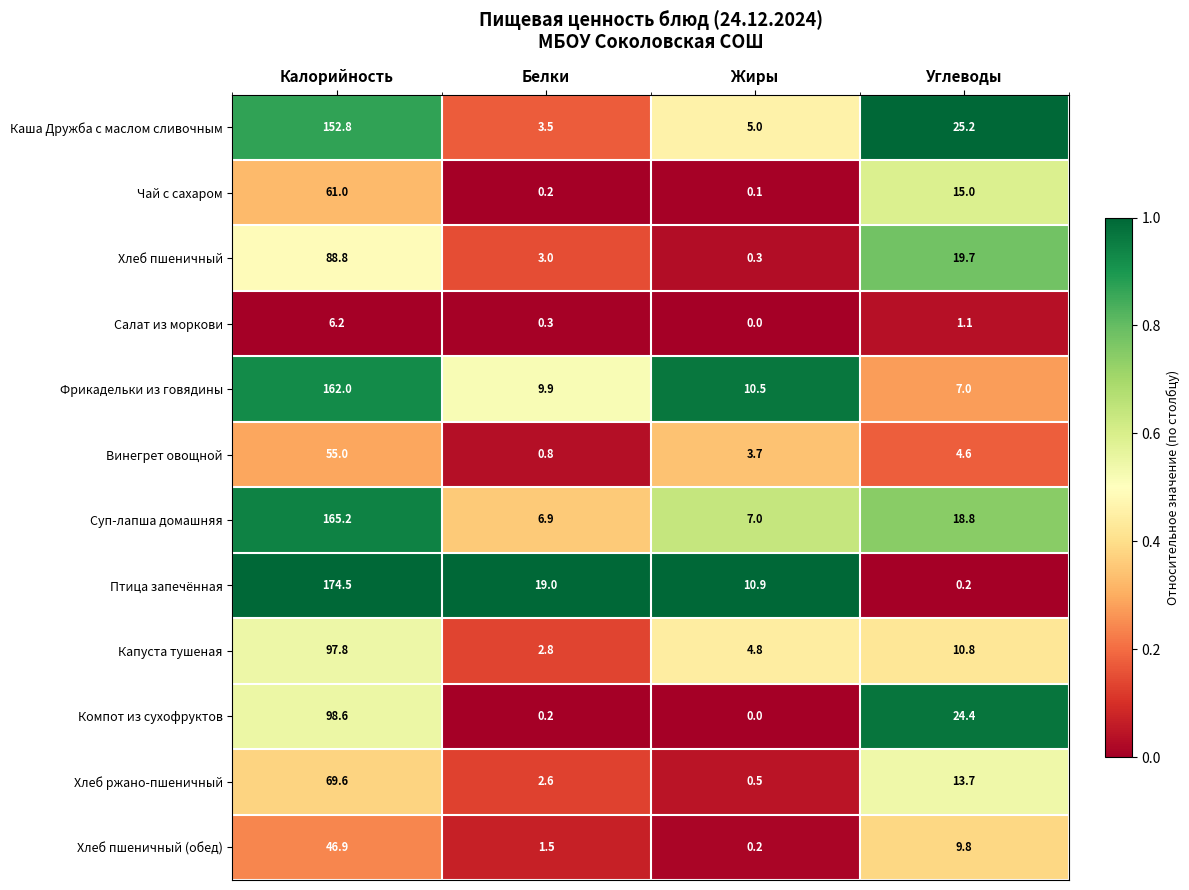

Between Белки and Углеводы, which series saw the biggest shift?

Компот из сухофруктов